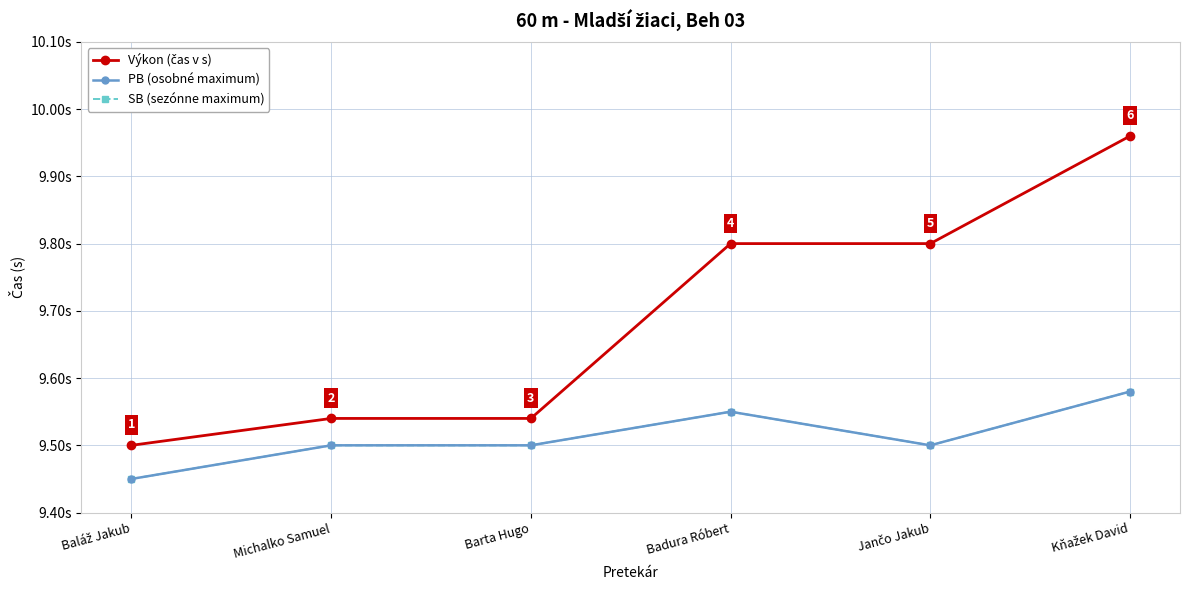

Does the chart have visible grid lines?

Yes